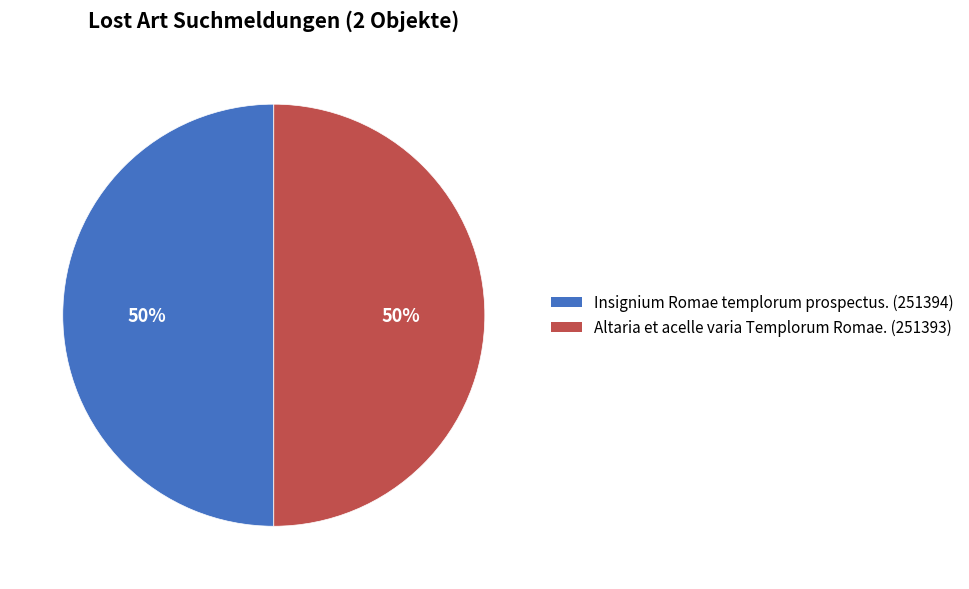

True or false: Altaria et acelle varia Templorum Romae. accounts for 50% of the total.

True